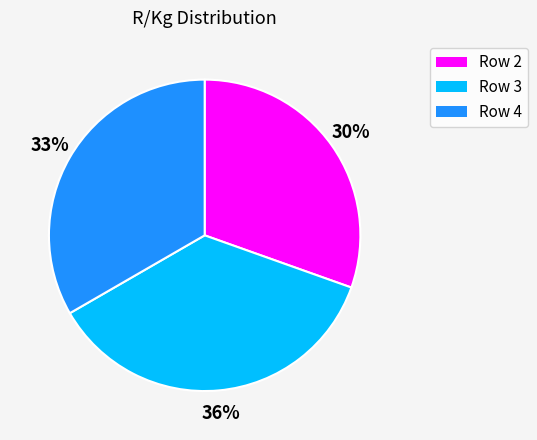

Between Row 3 and Row 2, which is larger?

Row 3